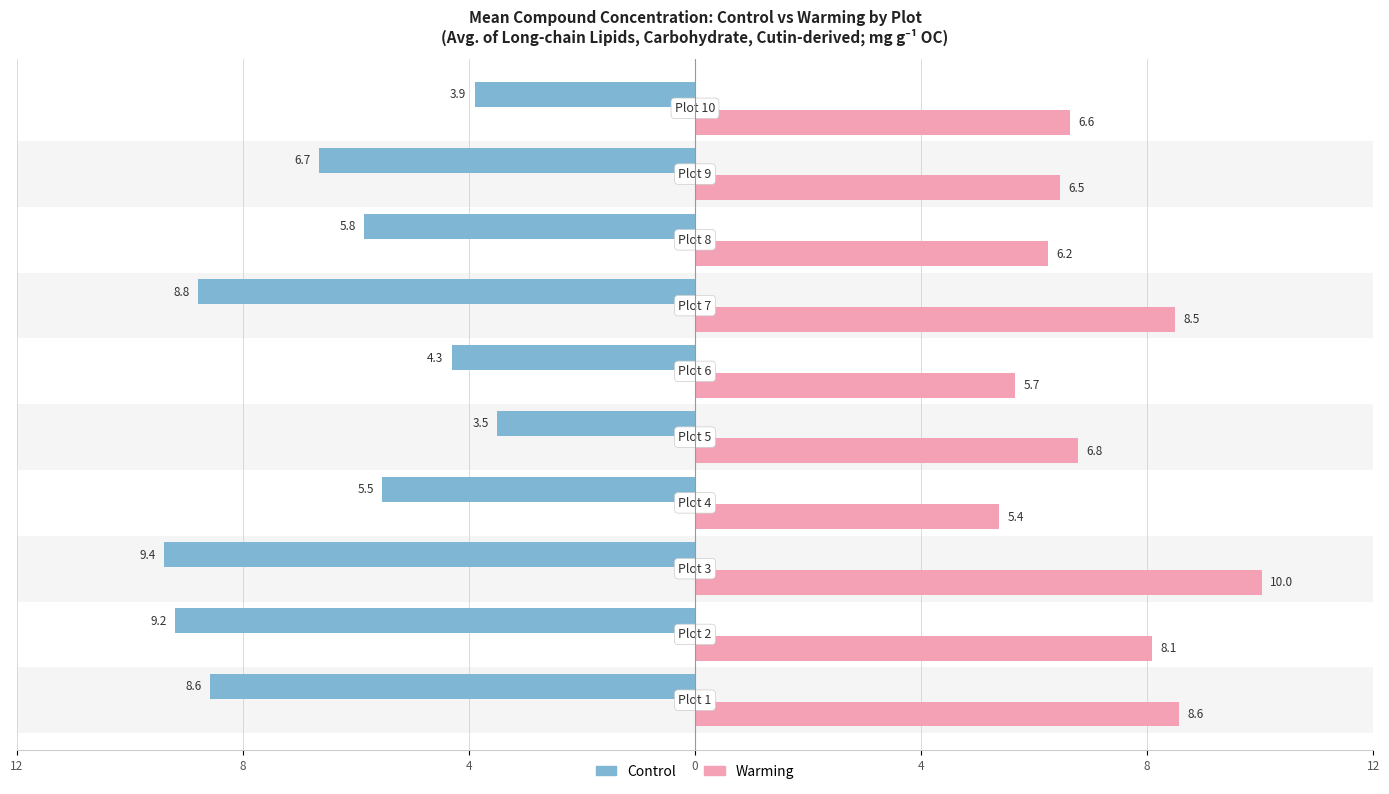

What are all the series names shown in the legend?

Control, Warming